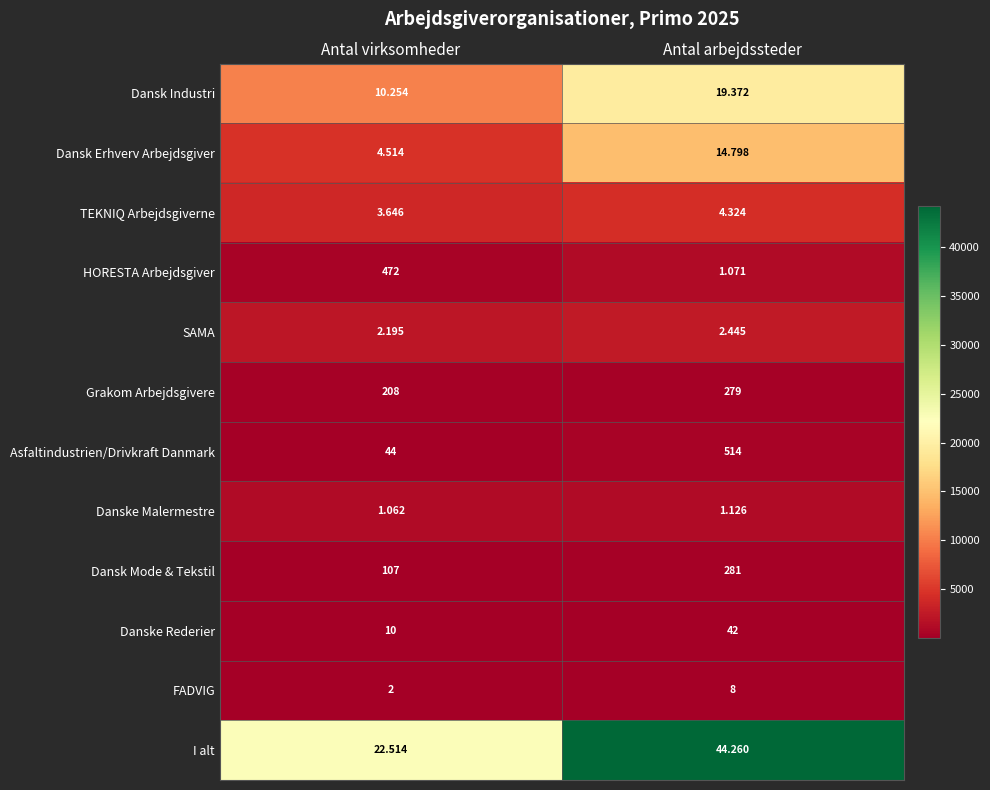

Which series changed the most between Antal virksomheder and Antal arbejdssteder?

I alt